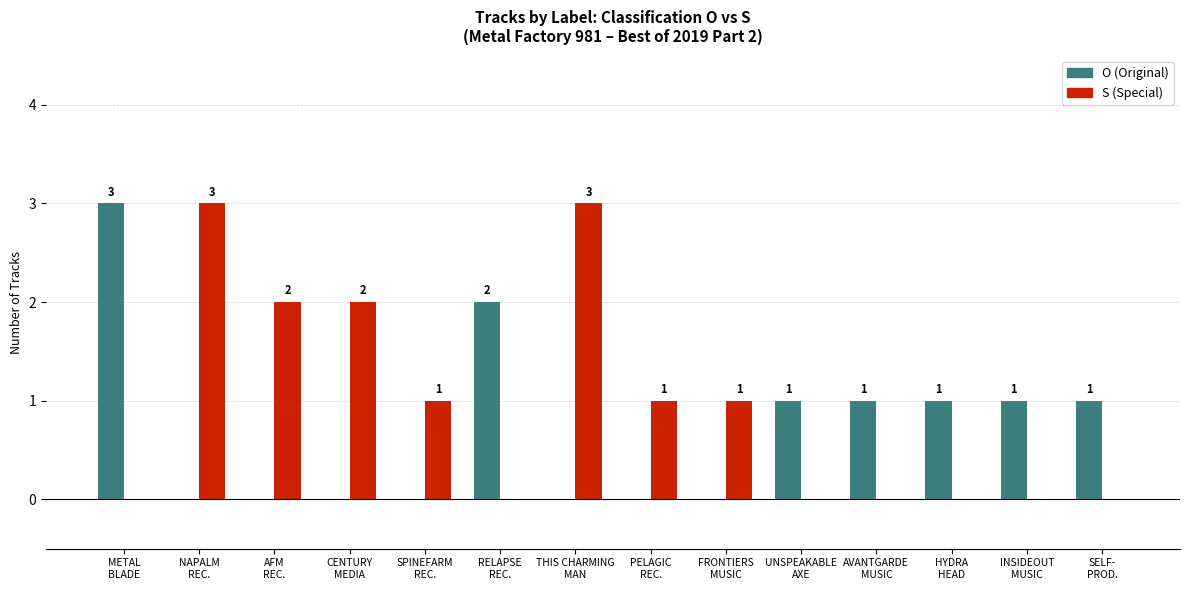

Which series has the largest total across all categories?

S (Special)